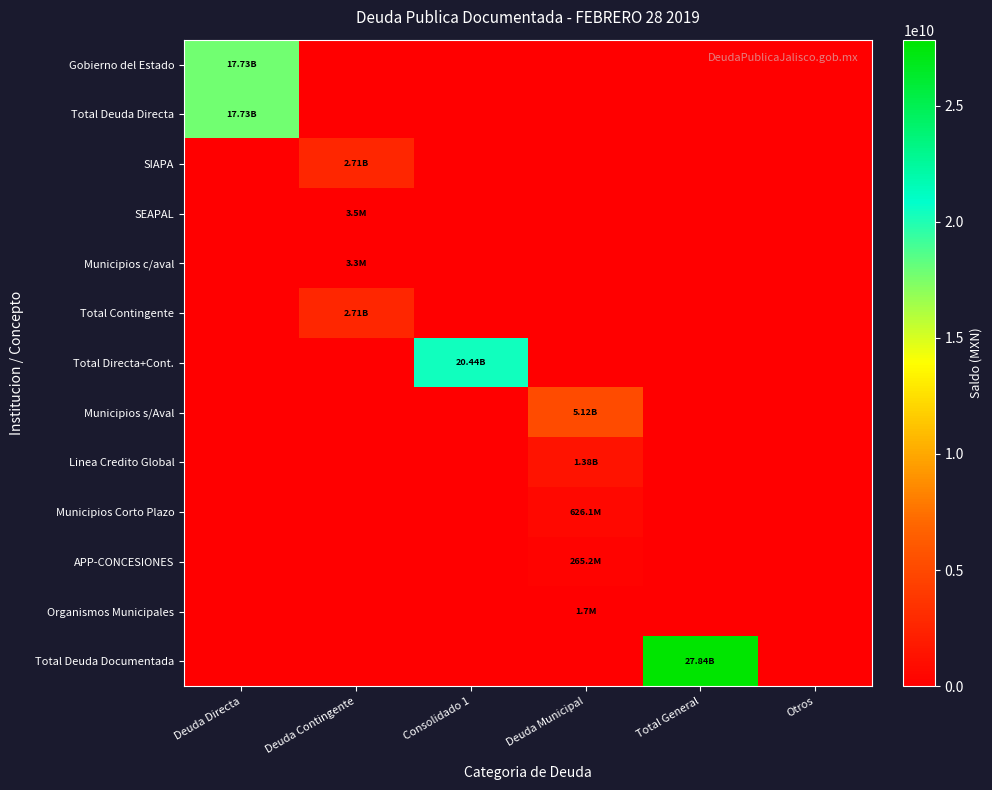

Reading left to right, what are all the values shown in this chart?

Gobierno del Estado: Deuda Directa=17725024122.9	Deuda Contingente=0.0	Consolidado 1=0.0	Deuda Municipal=0.0	Total General=0.0	Otros=0.0
Total Deuda Directa: Deuda Directa=17725024122.9	Deuda Contingente=0.0	Consolidado 1=0.0	Deuda Municipal=0.0	Total General=0.0	Otros=0.0
SIAPA: Deuda Directa=0.0	Deuda Contingente=2705653517.2	Consolidado 1=0.0	Deuda Municipal=0.0	Total General=0.0	Otros=0.0
SEAPAL: Deuda Directa=0.0	Deuda Contingente=3505342.0	Consolidado 1=0.0	Deuda Municipal=0.0	Total General=0.0	Otros=0.0
Municipios c/aval: Deuda Directa=0.0	Deuda Contingente=3318157.8	Consolidado 1=0.0	Deuda Municipal=0.0	Total General=0.0	Otros=0.0
Total Contingente: Deuda Directa=0.0	Deuda Contingente=2712477017.0	Consolidado 1=0.0	Deuda Municipal=0.0	Total General=0.0	Otros=0.0
Total Directa+Cont.: Deuda Directa=0.0	Deuda Contingente=0.0	Consolidado 1=20437501139.8	Deuda Municipal=0.0	Total General=0.0	Otros=0.0
Municipios s/Aval: Deuda Directa=0.0	Deuda Contingente=0.0	Consolidado 1=0.0	Deuda Municipal=5124984703.2	Total General=0.0	Otros=0.0
Linea Credito Global: Deuda Directa=0.0	Deuda Contingente=0.0	Consolidado 1=0.0	Deuda Municipal=1382195510.6	Total General=0.0	Otros=0.0
Municipios Corto Plazo: Deuda Directa=0.0	Deuda Contingente=0.0	Consolidado 1=0.0	Deuda Municipal=626133334.0	Total General=0.0	Otros=0.0
APP-CONCESIONES: Deuda Directa=0.0	Deuda Contingente=0.0	Consolidado 1=0.0	Deuda Municipal=265184566.2	Total General=0.0	Otros=0.0
Organismos Municipales: Deuda Directa=0.0	Deuda Contingente=0.0	Consolidado 1=0.0	Deuda Municipal=1724137.7	Total General=0.0	Otros=0.0
Total Deuda Documentada: Deuda Directa=0.0	Deuda Contingente=0.0	Consolidado 1=0.0	Deuda Municipal=0.0	Total General=27837723391.5	Otros=0.0